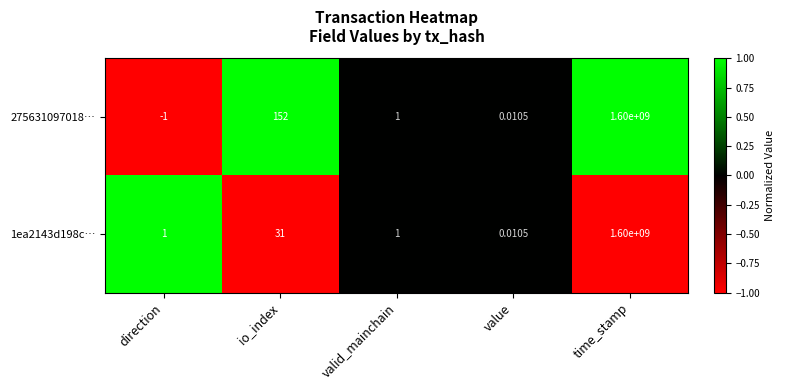

At which category is the sum across all series the highest?

time_stamp